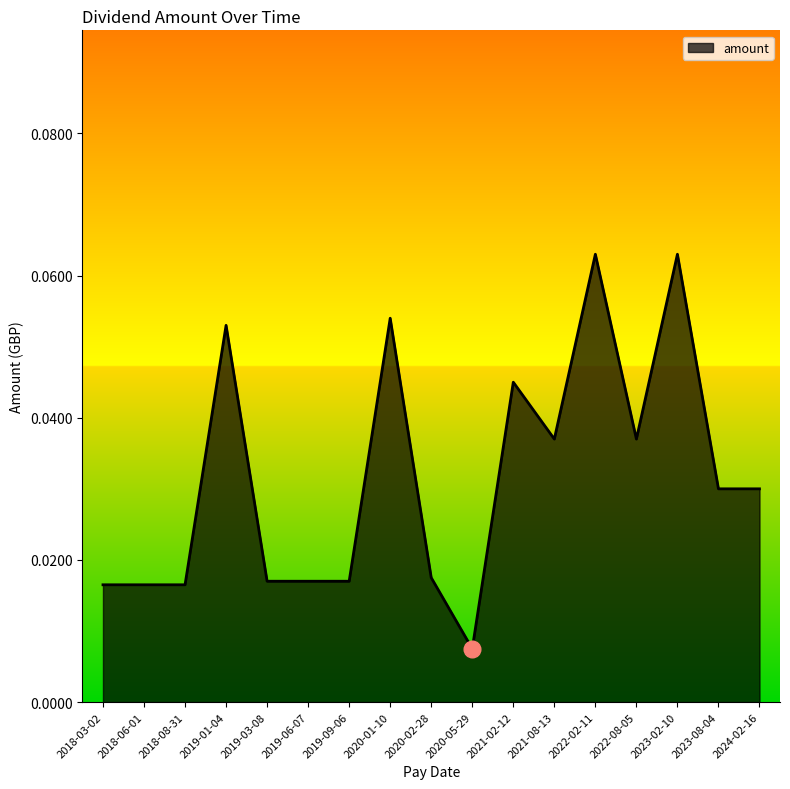

What position from the left is 2019-06-07?

6